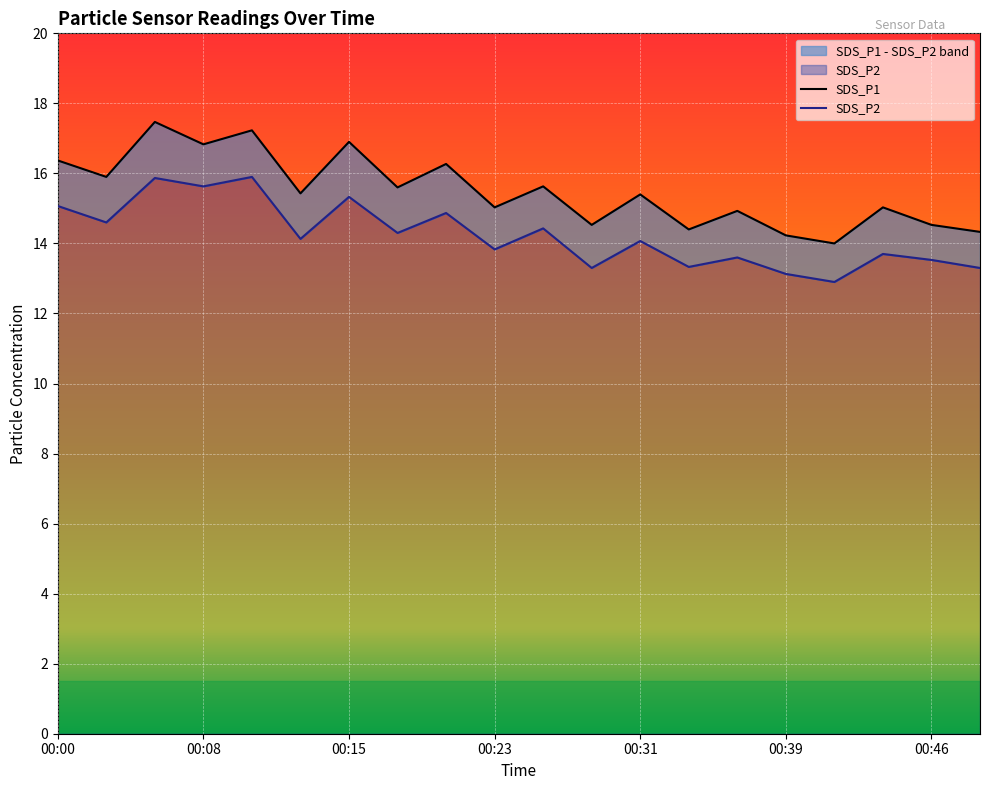

What is the total value across all series at 00:41?

26.9